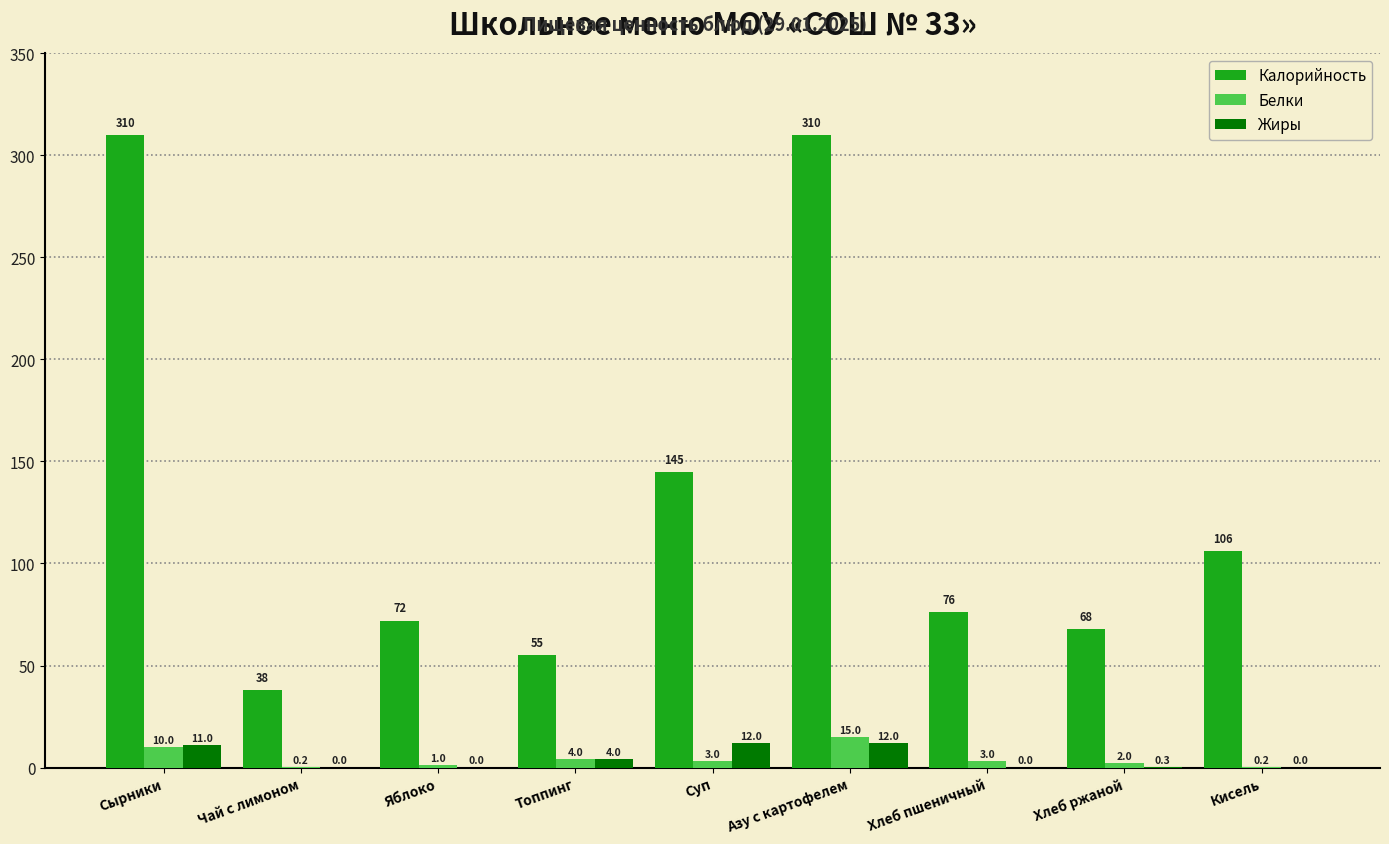

How many series are shown in this chart?

3